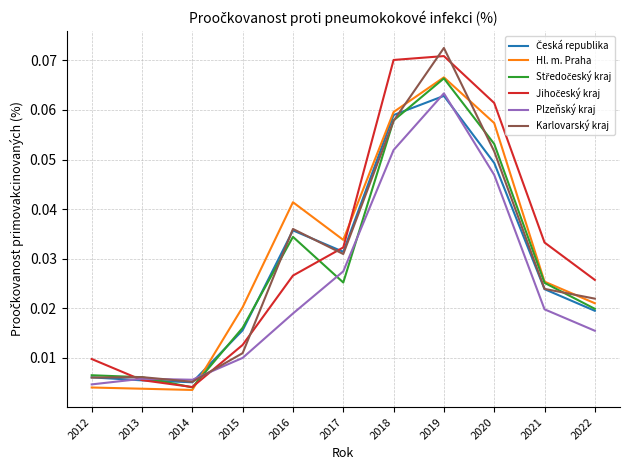

At which category does the chart reach its peak across all series?

2019